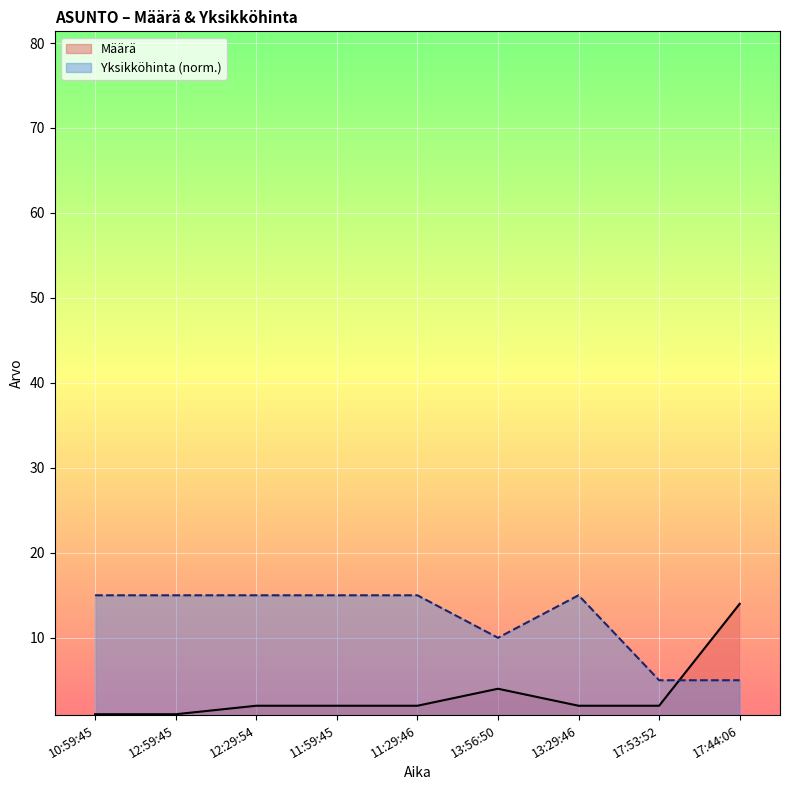

At which category does Yksikköhinta reach its first local valley?

13:56:50